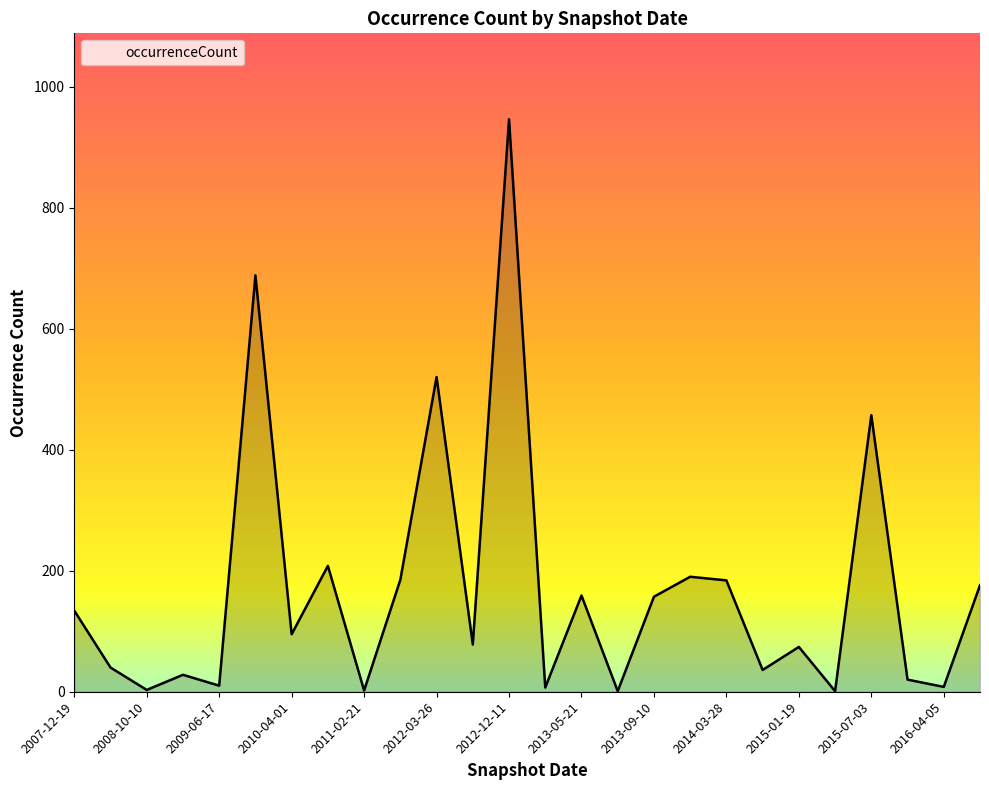

What is the greatest value displayed?

946